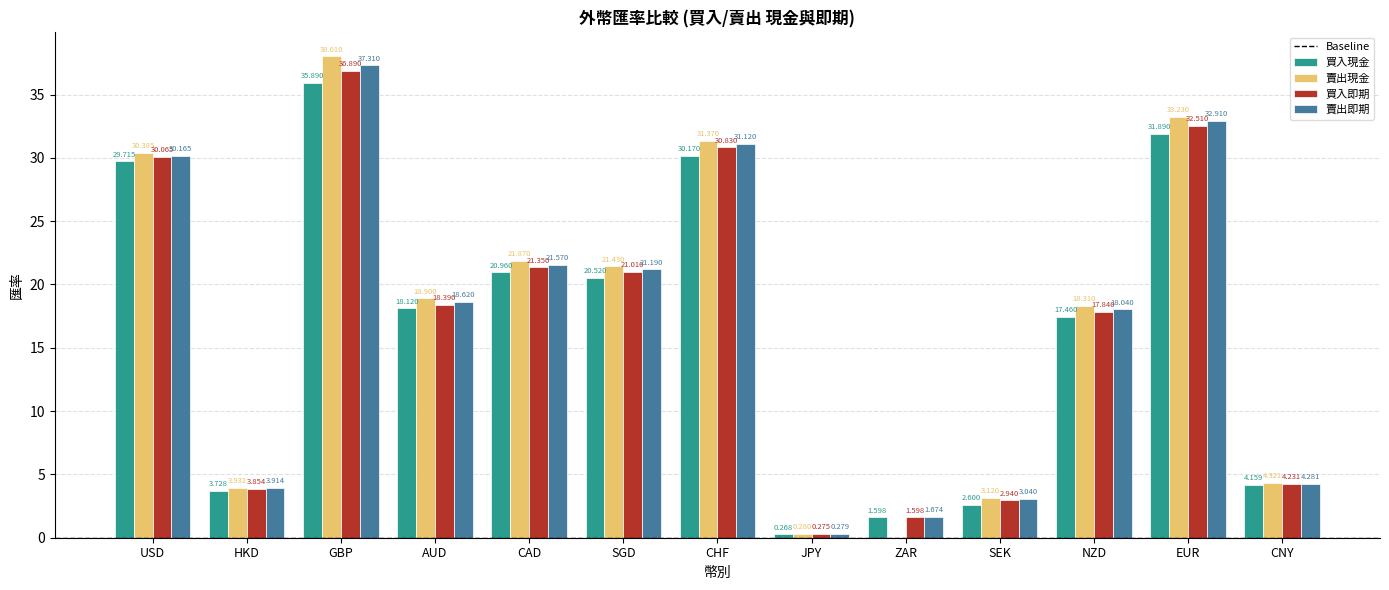

Count the number of categories in the chart.

13